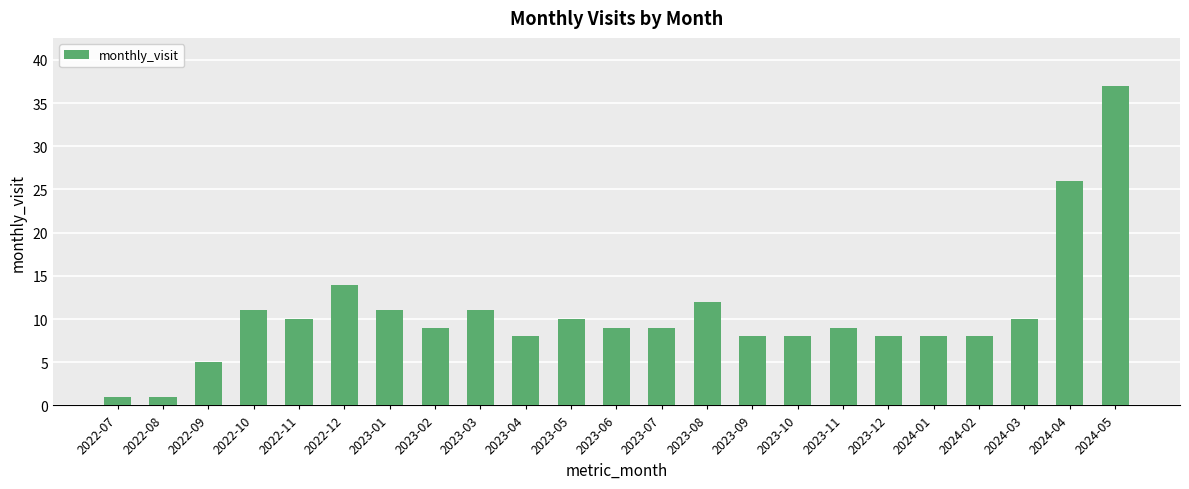

What is the average value?

11